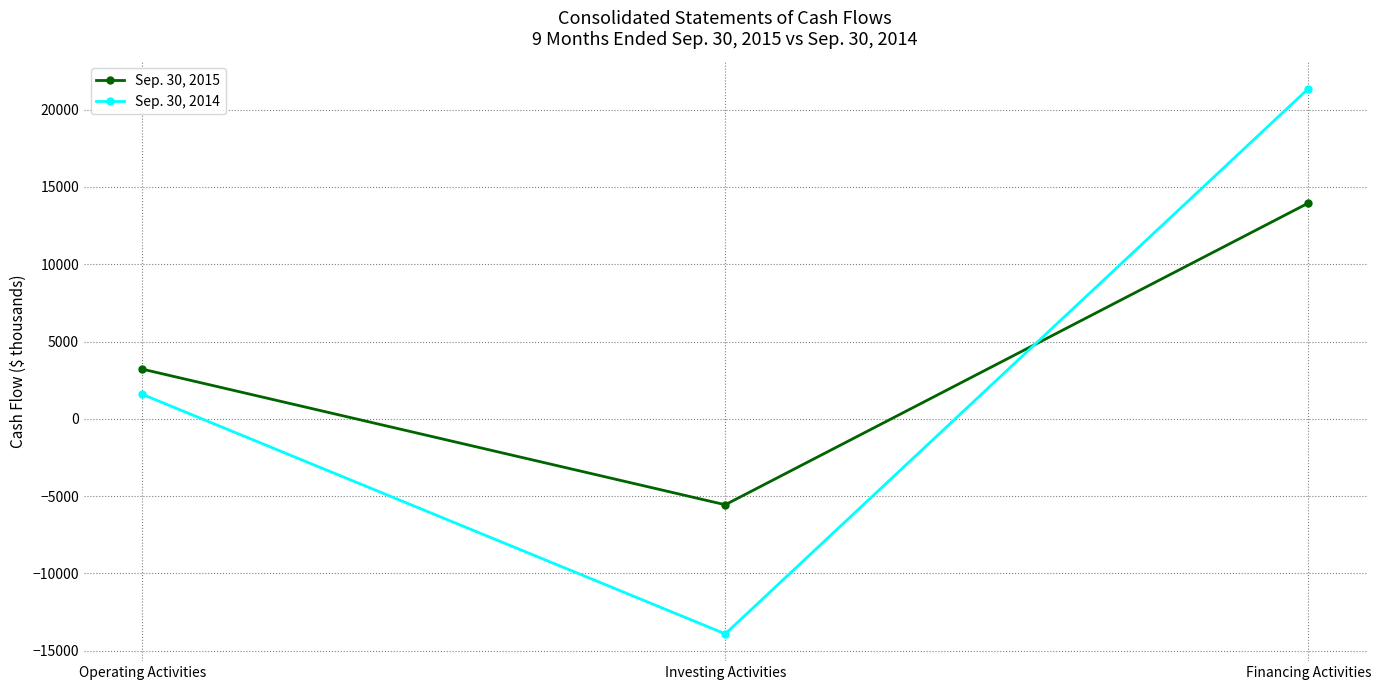

Which category has the lowest value across all series?

Investing Activities